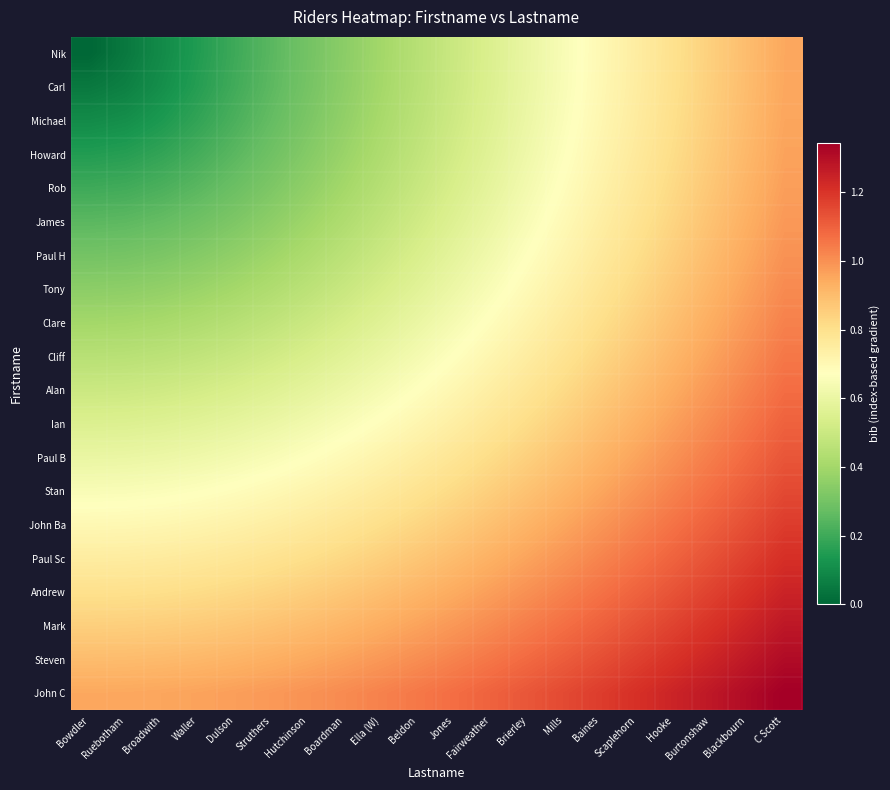

What is the total value across all series at Scaplehorn?

18.4